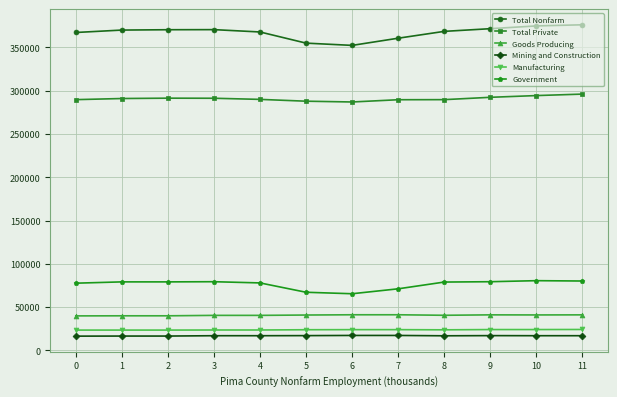

True or false: Government has a value of 79100 at 2.

True